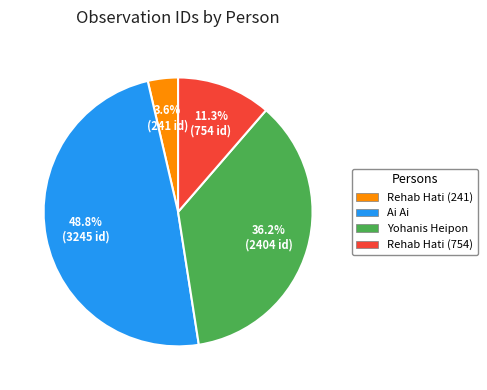

Which category has the biggest portion of the pie?

Ai Ai